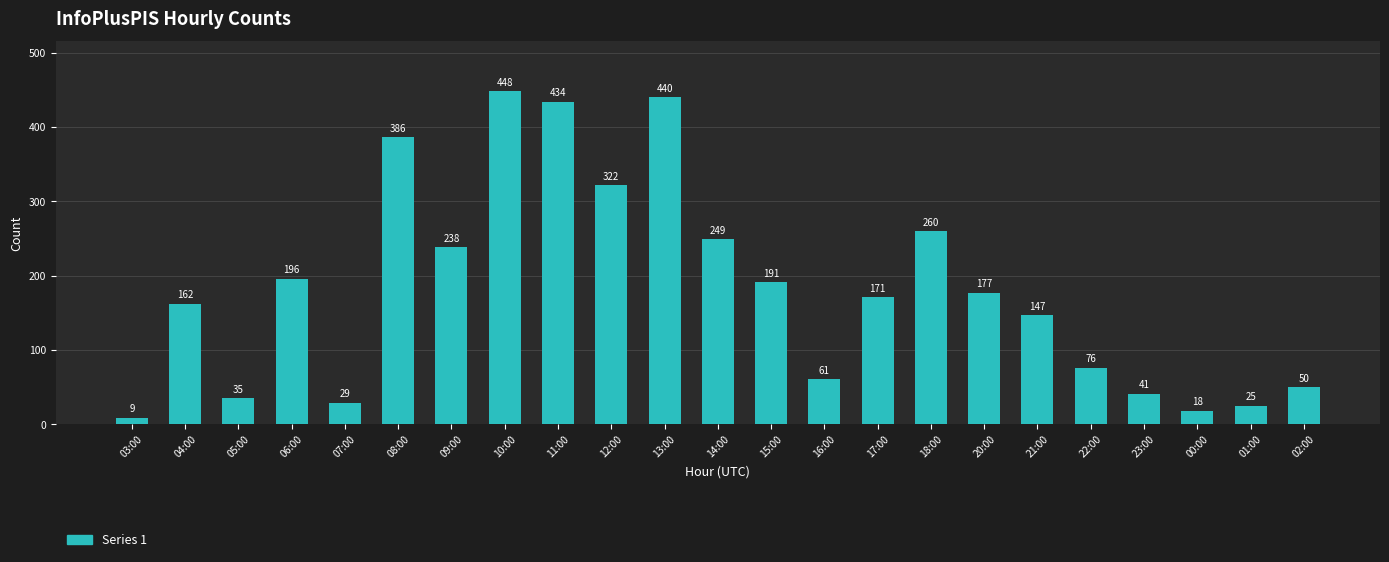

Reading left to right, extract all data points from this chart.

03:00=9	04:00=162	05:00=35	06:00=196	07:00=29	08:00=386	09:00=238	10:00=448	11:00=434	12:00=322	13:00=440	14:00=249	15:00=191	16:00=61	17:00=171	18:00=260	20:00=177	21:00=147	22:00=76	23:00=41	00:00=18	01:00=25	02:00=50